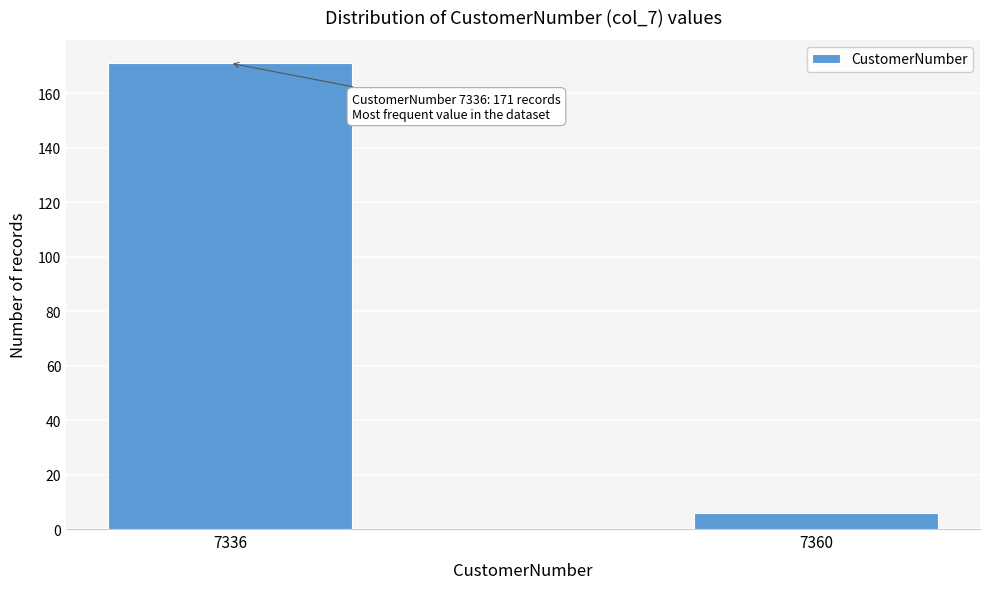

Reading left to right, extract all data points from this chart.

7336=171	7360=6